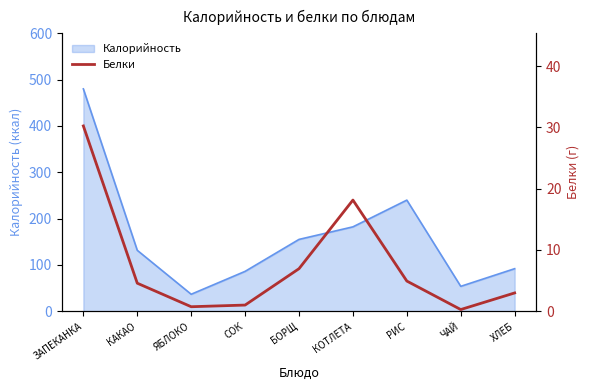

Does the chart have visible grid lines?

No